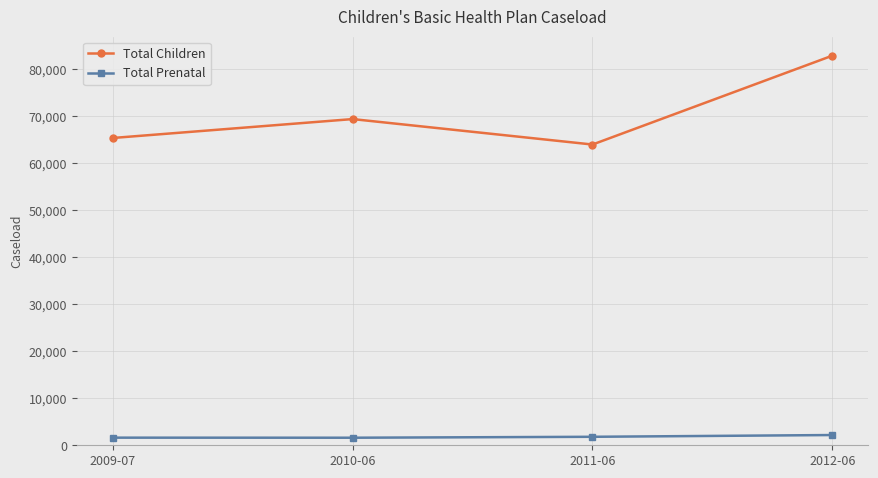

How many values in the Total Children series are below 69369?

2